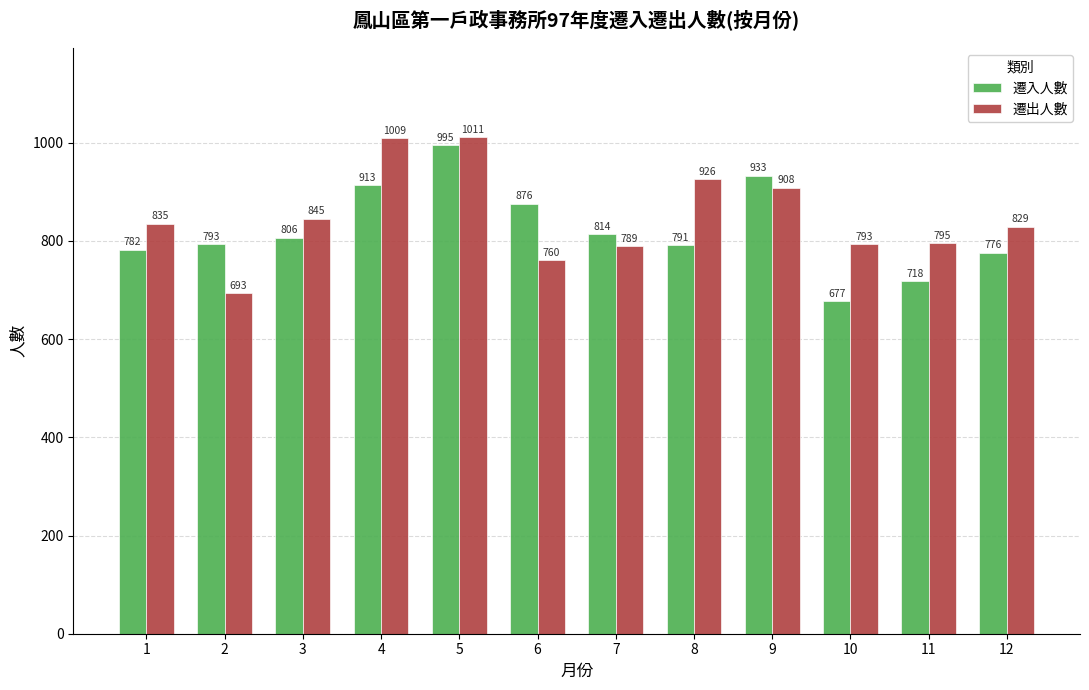

Is it true that 遷入人數 equals 718 at 11?

True